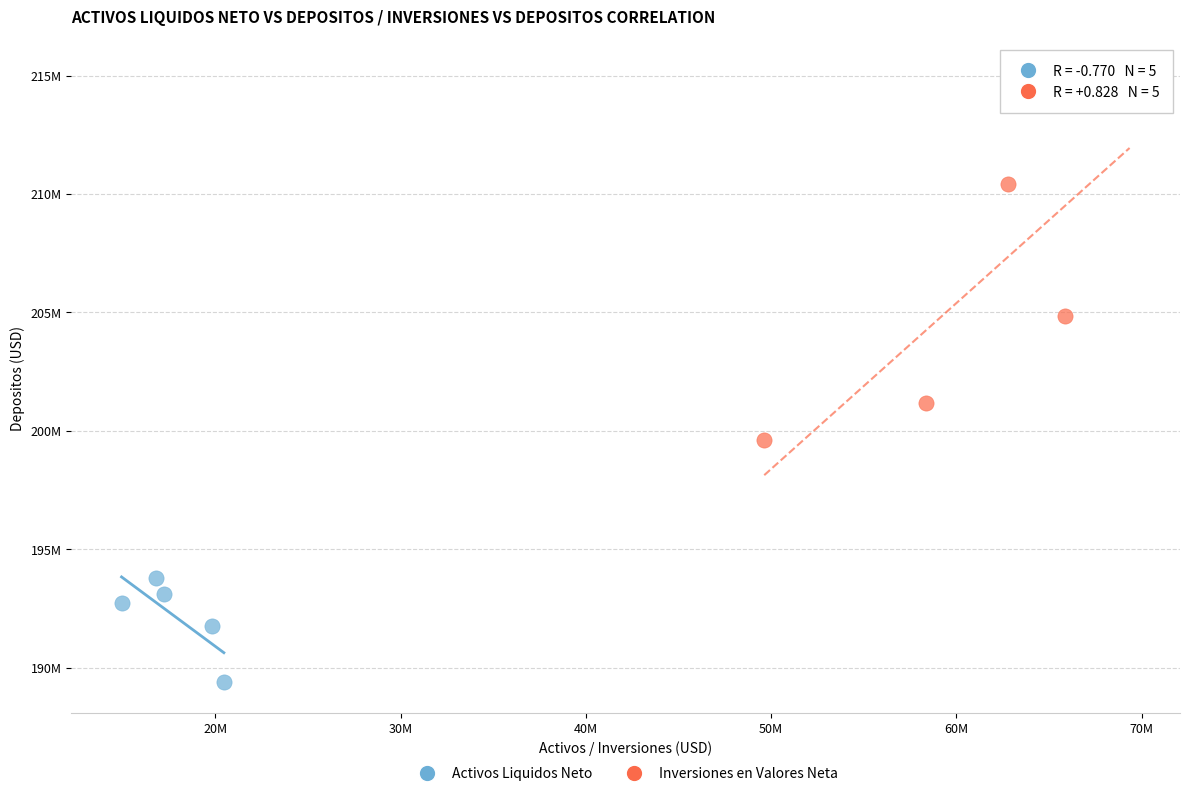

Which series contains the lowest Y value?

Activos Liquidos Neto